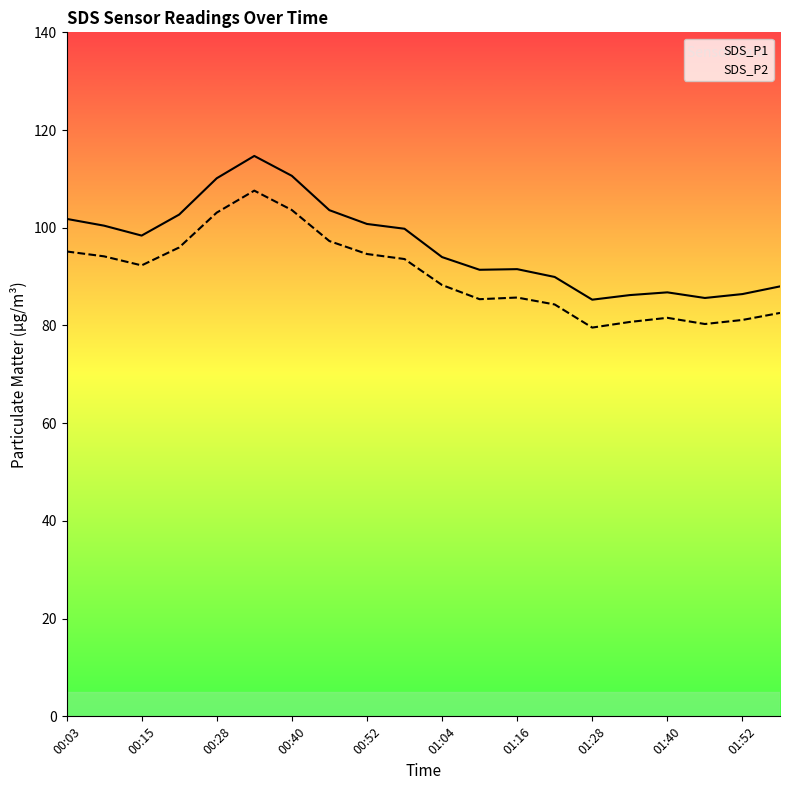

Rank the series by their maximum value, from lowest to highest.

SDS_P2, SDS_P1